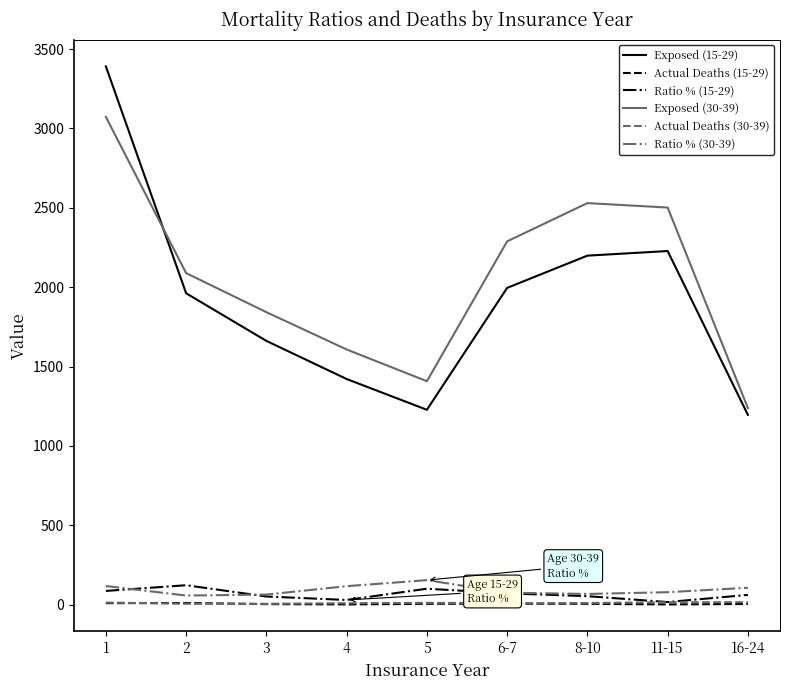

True or false: Exposed (15-29) and Actual Deaths (30-39) intersect in this chart.

False